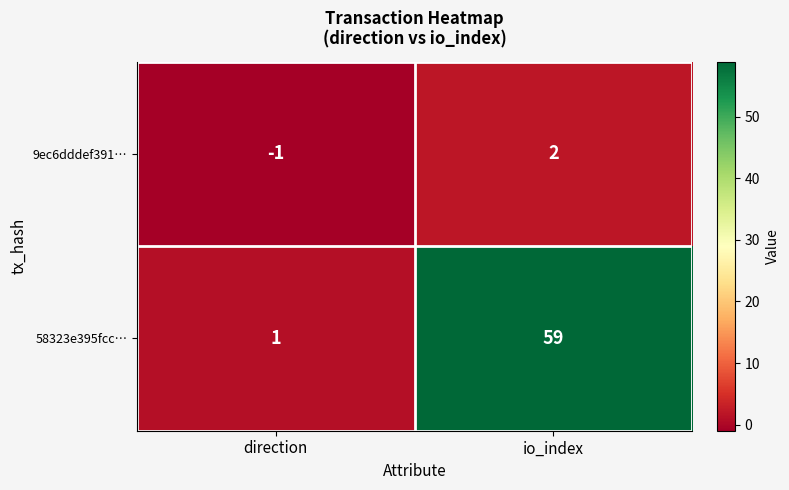

Which series has the largest range (max minus min)?

58323e395fcc…